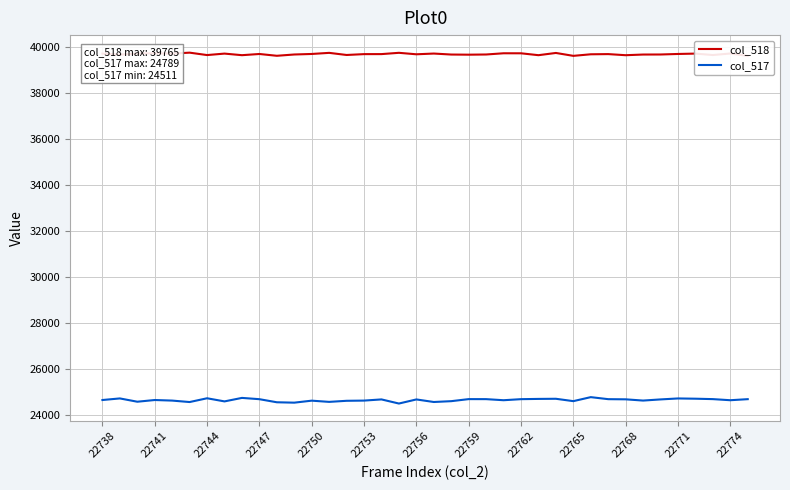

Is this an area chart (filled region under the line)?

No